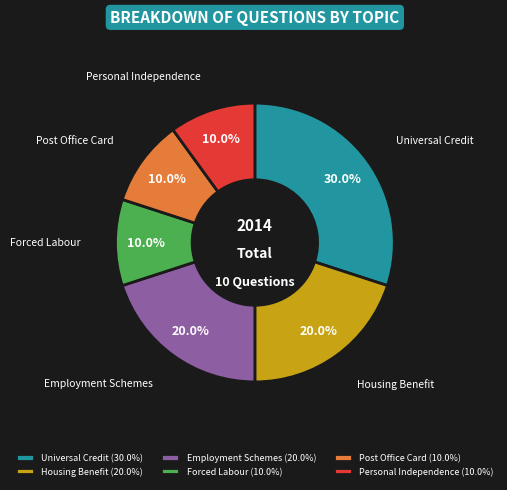

Does Employment Schemes represent more than half of the total?

No